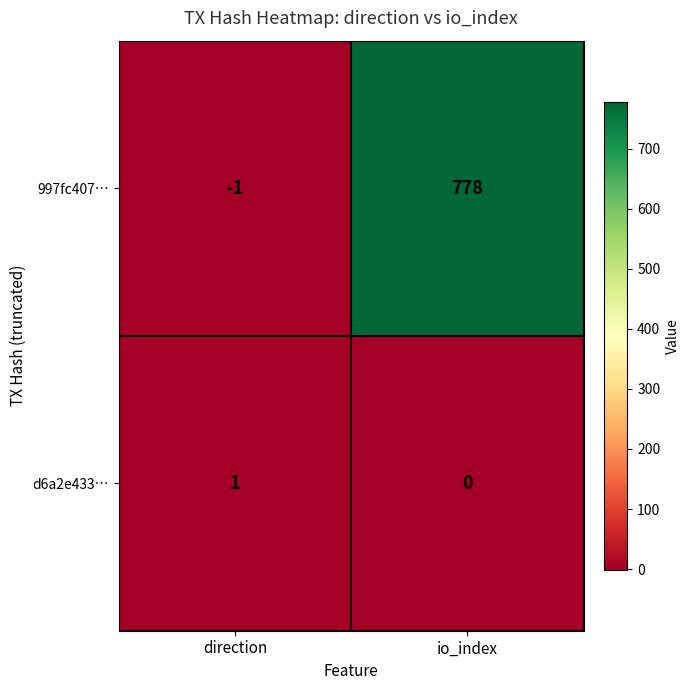

Rank the series by their average value, from highest to lowest.

997fc407…, d6a2e433…